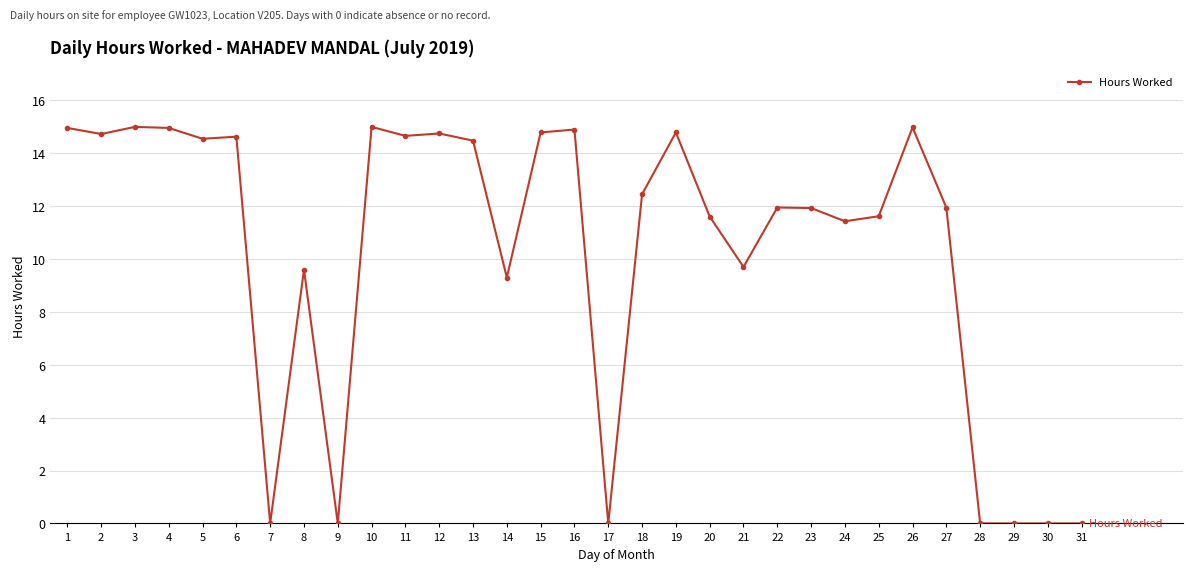

What is the average value?

10.3